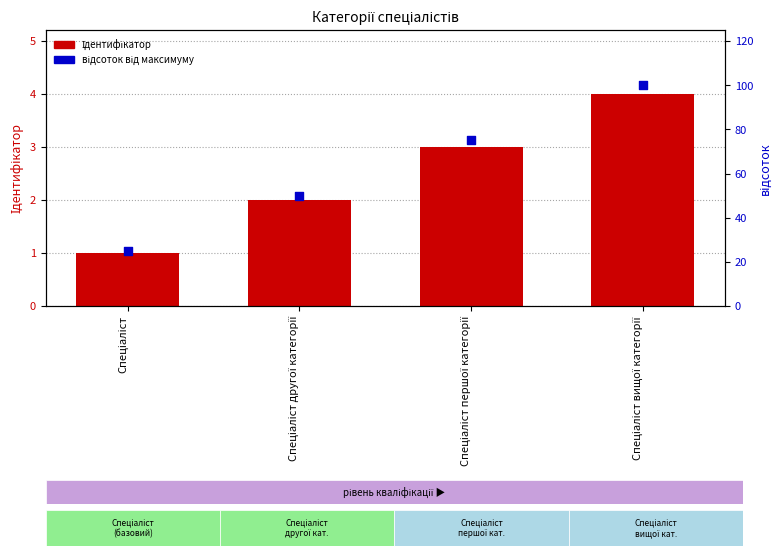

At how many categories does at least one series exceed 18?

4